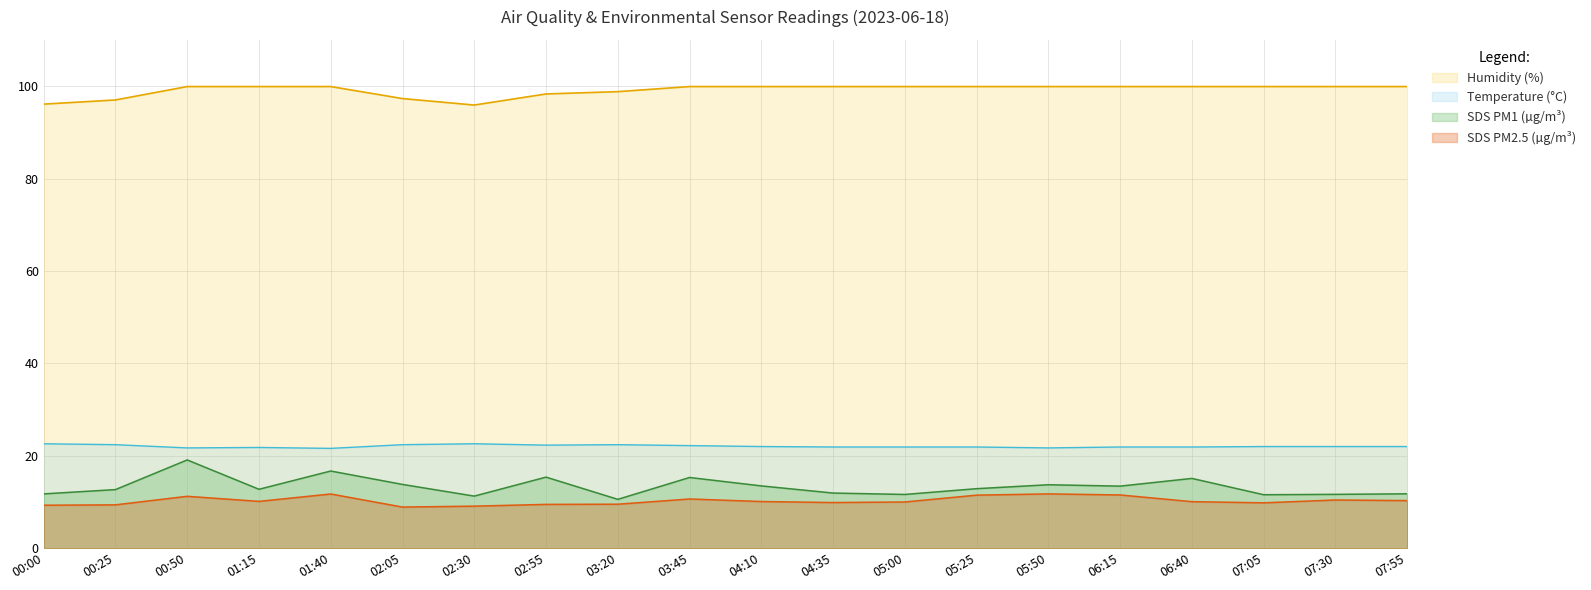

Reading right to left, what are all the values shown in this chart?

SDS_P1: 11.8	11.7	11.6	15.1	13.4	13.7	12.9	11.6	11.9	13.5	15.3	10.6	15.4	11.3	13.8	16.7	12.8	19.1	12.7	11.8
SDS_P2: 10.3	10.4	9.8	10.1	11.5	11.8	11.5	10.0	9.9	10.1	10.7	9.5	9.5	9.1	8.9	11.7	10.1	11.2	9.4	9.3
Temp: 22.0	22.0	22.0	21.9	21.9	21.7	21.9	21.9	21.9	22.0	22.2	22.4	22.3	22.6	22.4	21.6	21.8	21.7	22.4	22.6
Humidity: 99.9	99.9	99.9	99.9	99.9	99.9	99.9	99.9	99.9	99.9	99.9	98.8	98.3	95.9	97.3	99.9	99.9	99.9	97.0	96.1